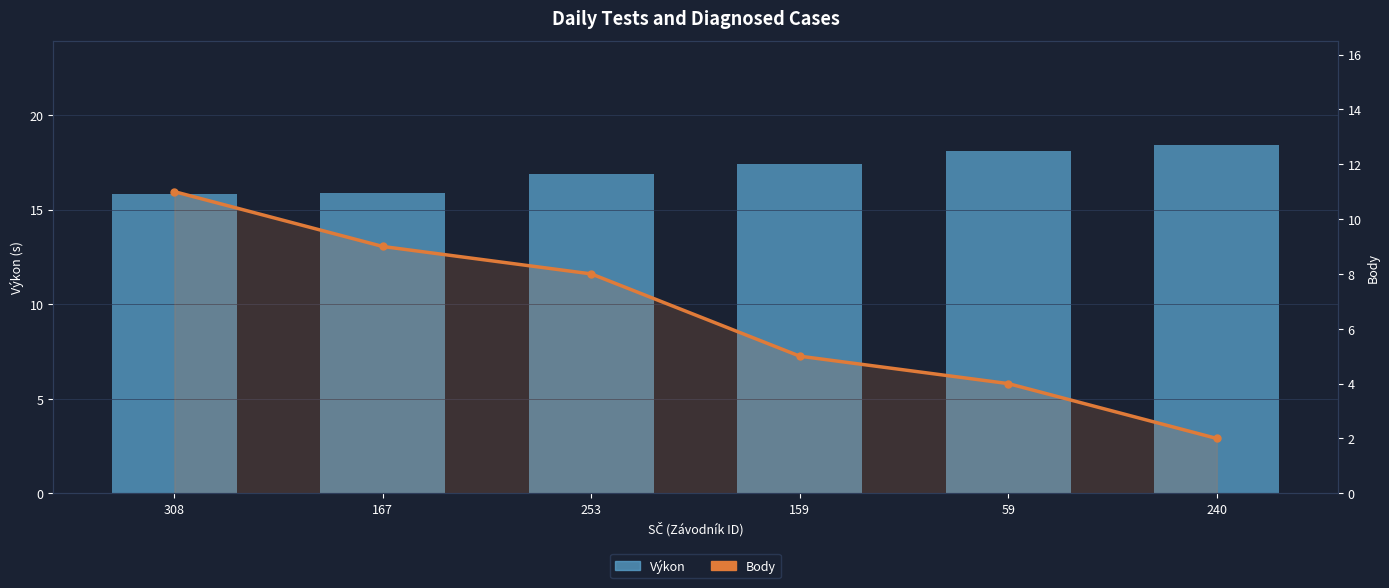

What is the difference between the second highest and second lowest values in the Výkon series?

2.2